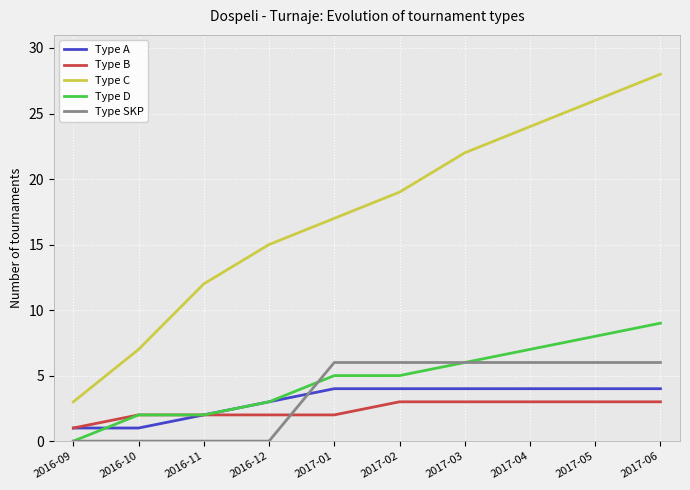

Which series has the widest spread of values?

Type C